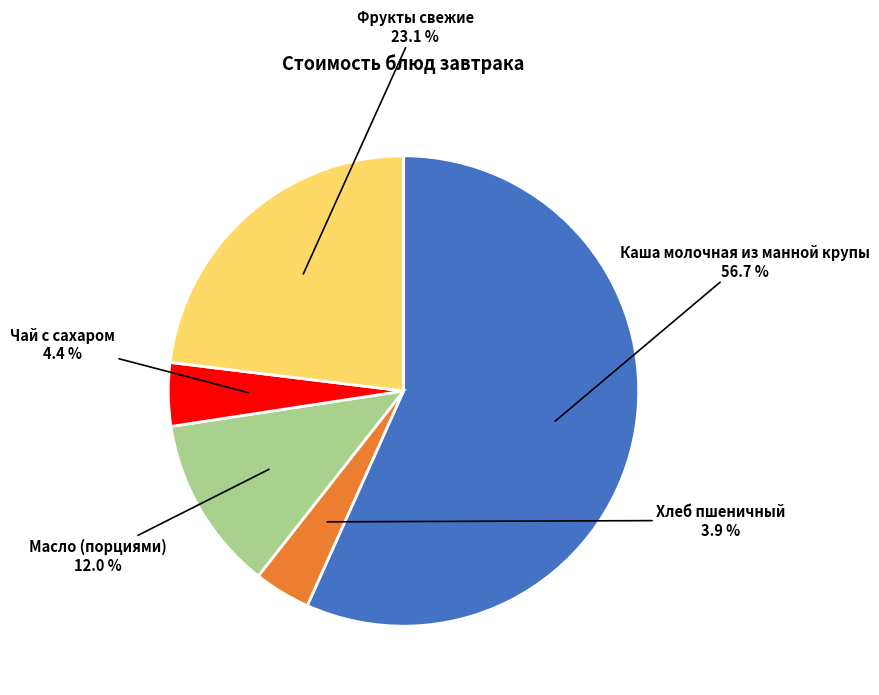

To the nearest percent, what is the average slice percentage?

20%